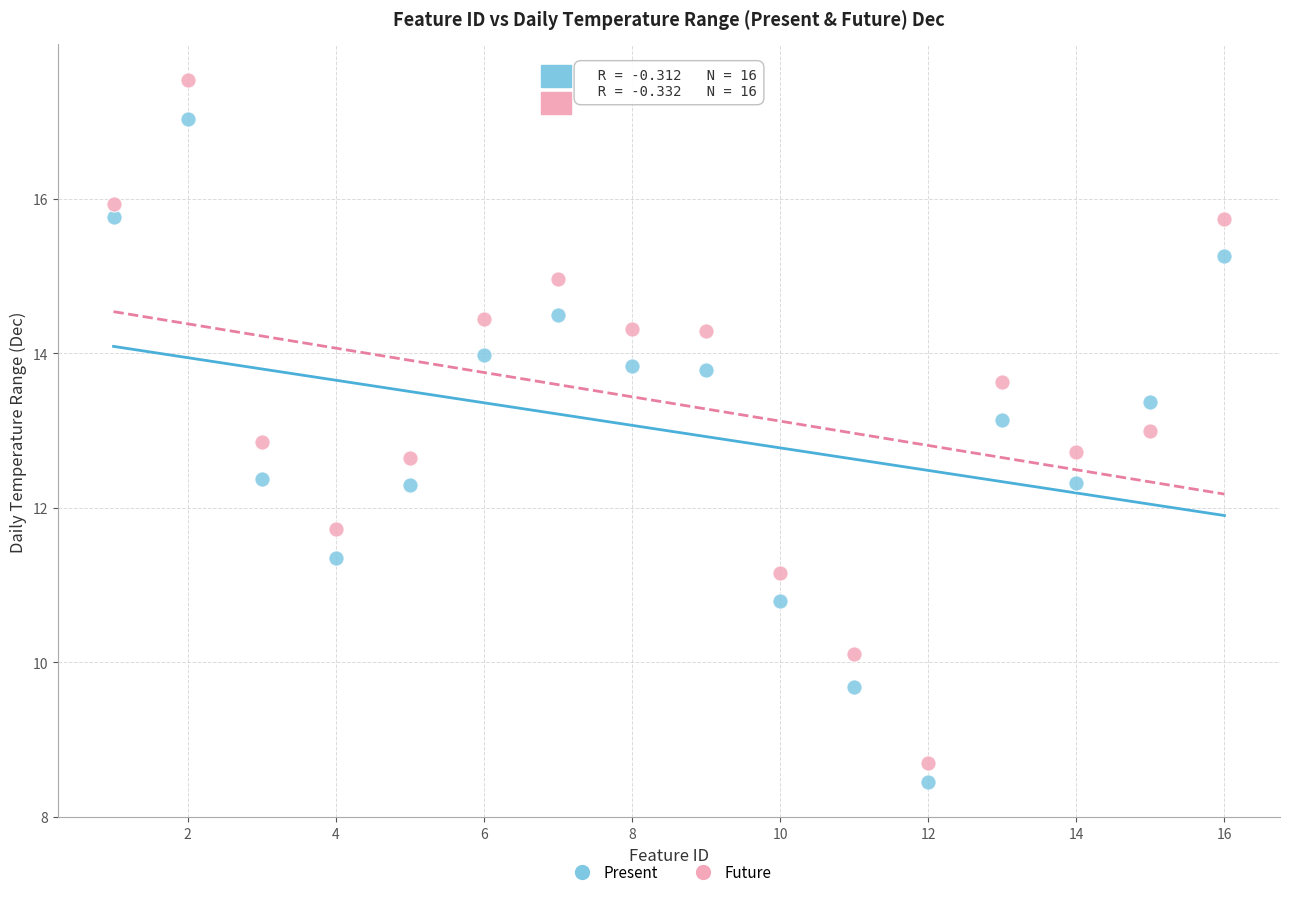

Which series has the largest Y range (max minus min)?

Future